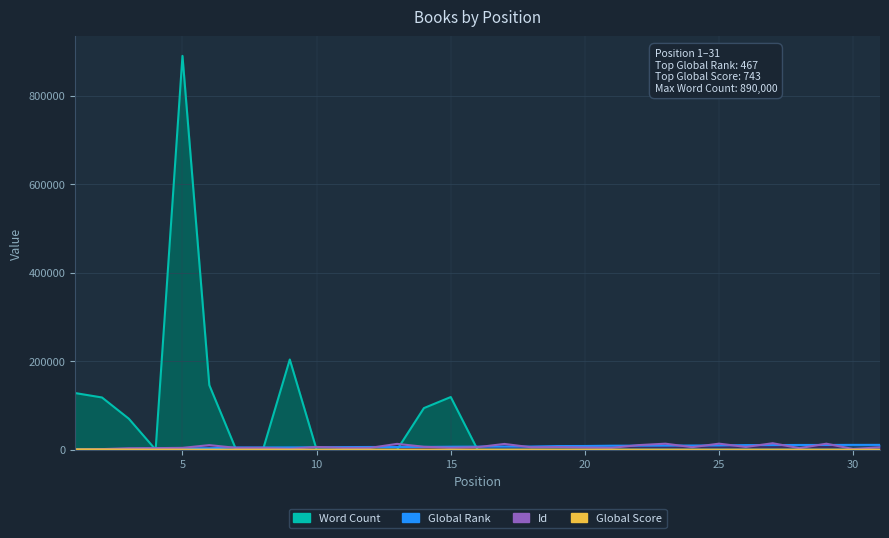

The Word Count series shows 0 at 11. True or false?

True